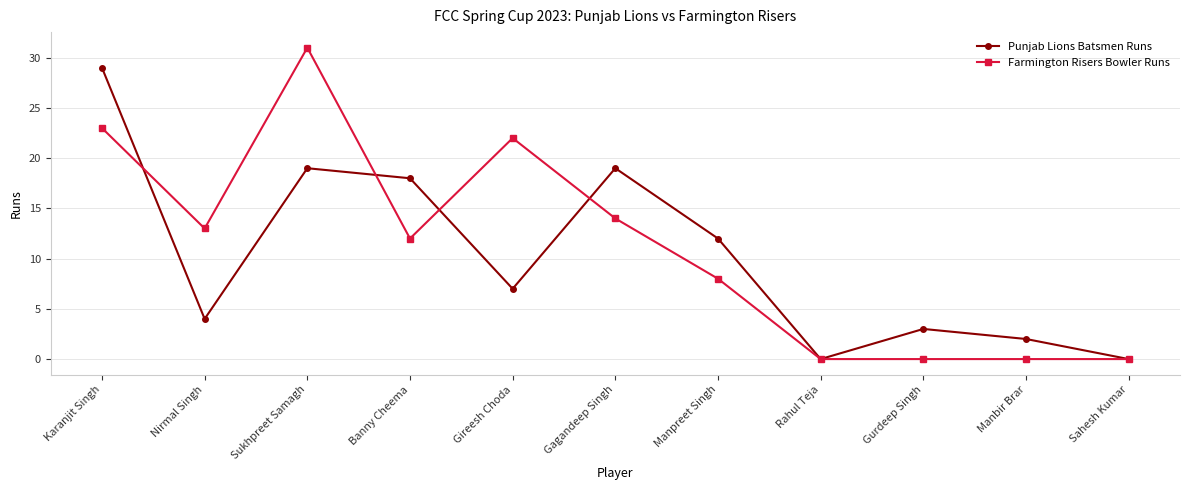

What is the sum of the Punjab Lions Batsmen Runs values at Karanjit Singh and Manbir Brar?

31